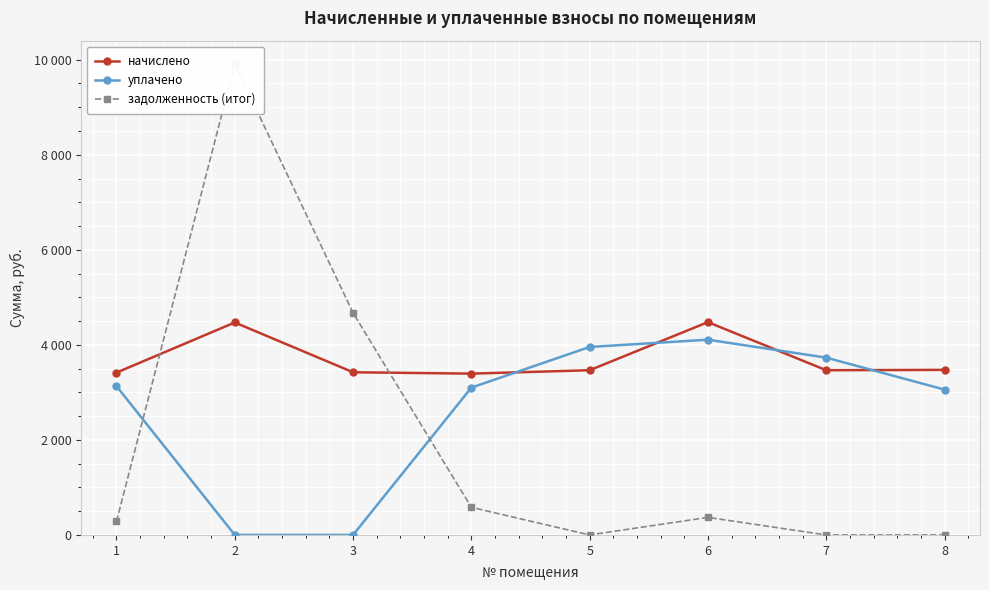

List the series in order of their peak value, lowest first.

уплачено, начислено, задолженность (итог)